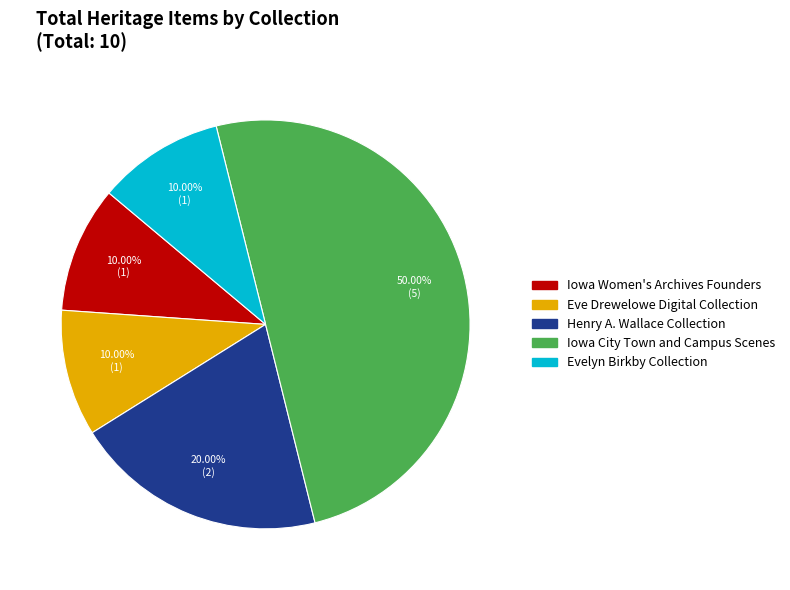

How many segments does this pie chart have?

5